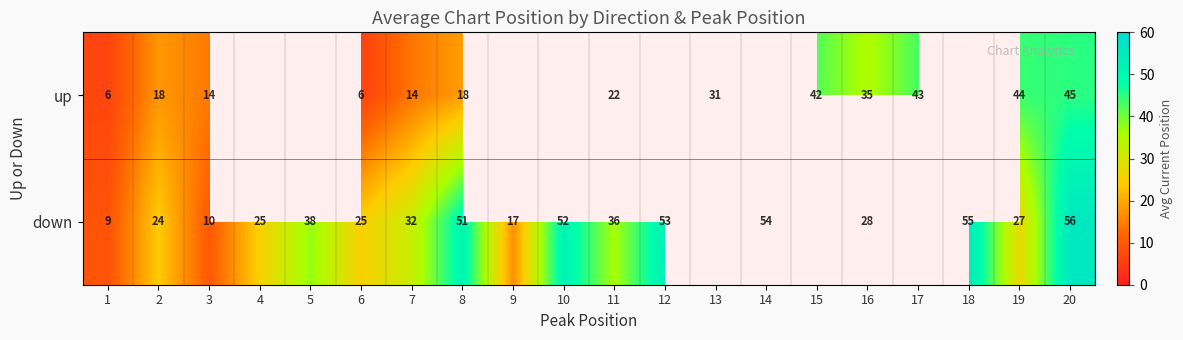

At 20, list the series in order from largest to smallest.

down, up